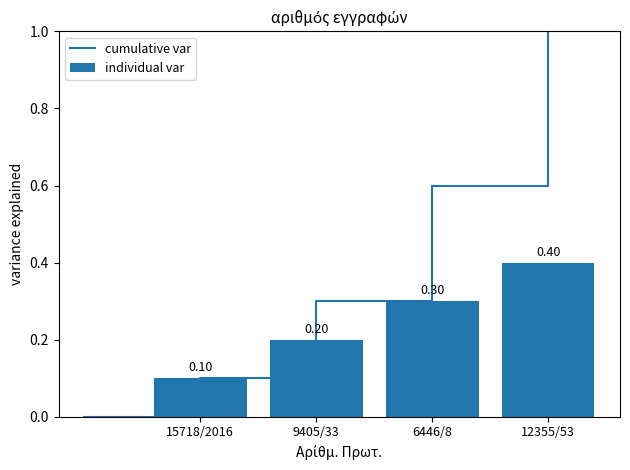

What is the sum of the values at 9405/33 and 15718/2016?

0.3